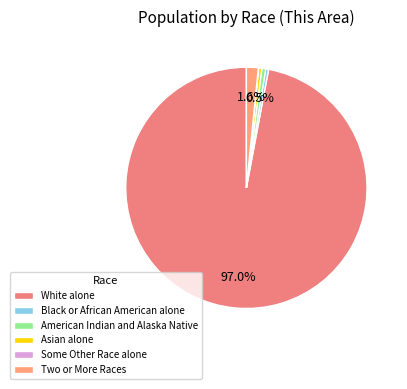

What is the change in value from Black or African American alone to Two or More Races?

+28